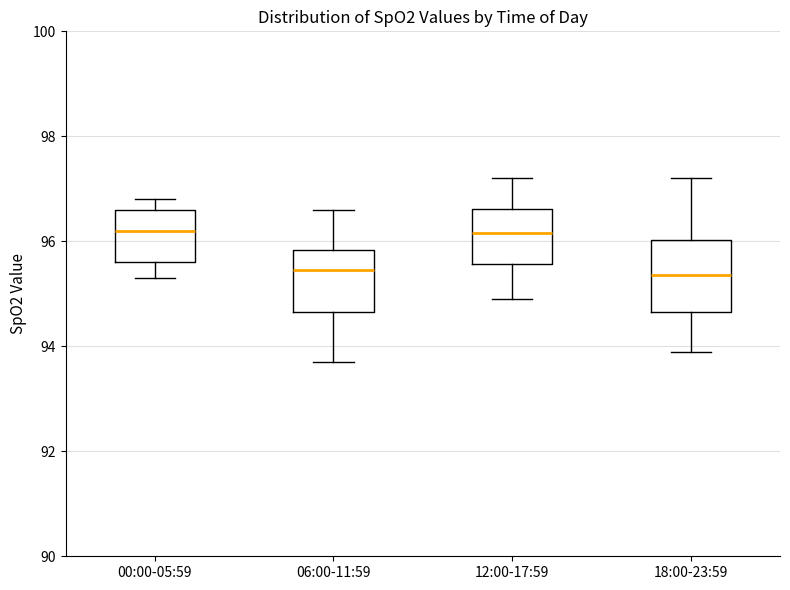

Where does the median line of the box for 12:00-17:59 sit on the y-axis? The values are not printed on the chart, so give them approximately, as read against the axis.

96.2